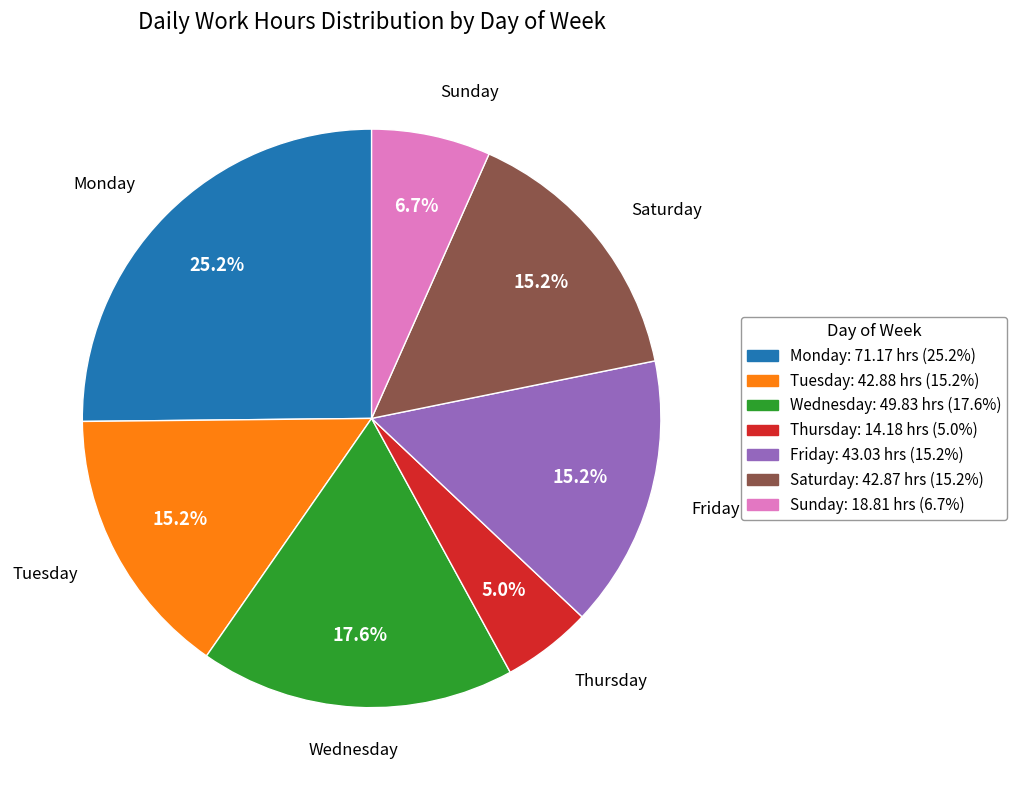

Does any single category account for the majority?

No